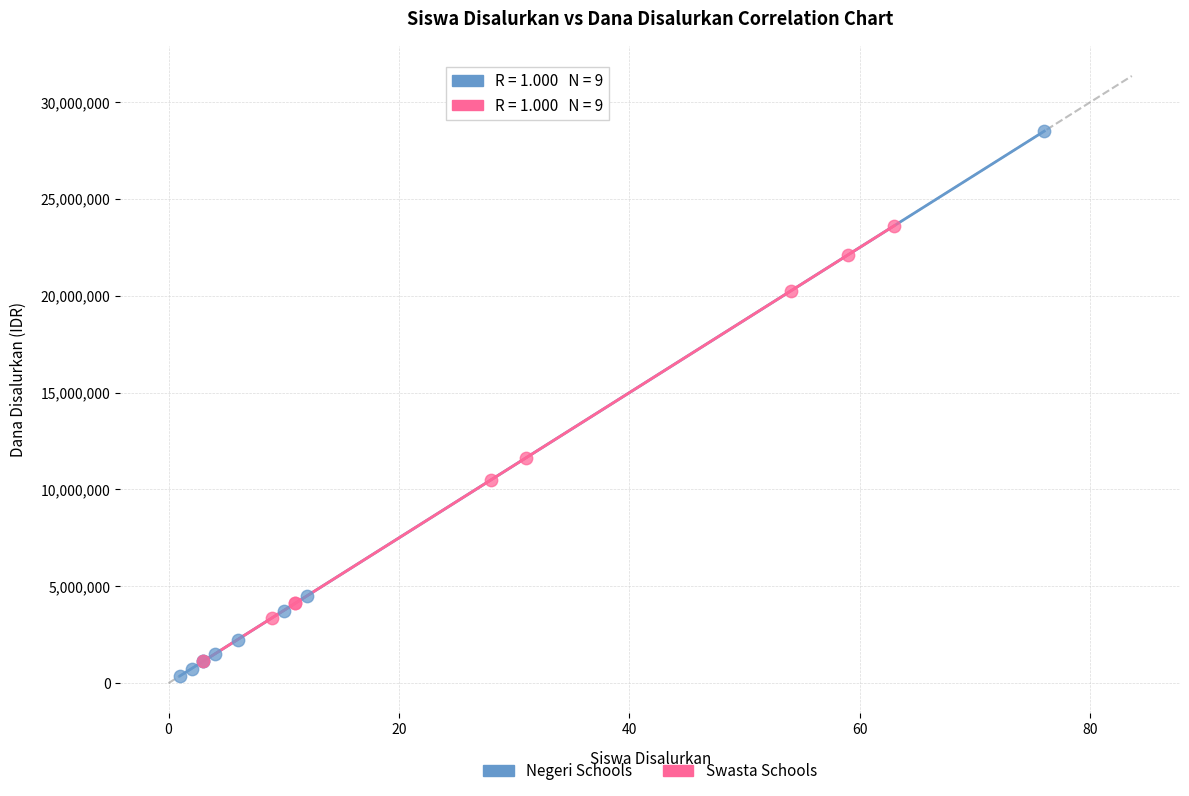

Which series has the largest Y range (max minus min)?

Negeri Schools